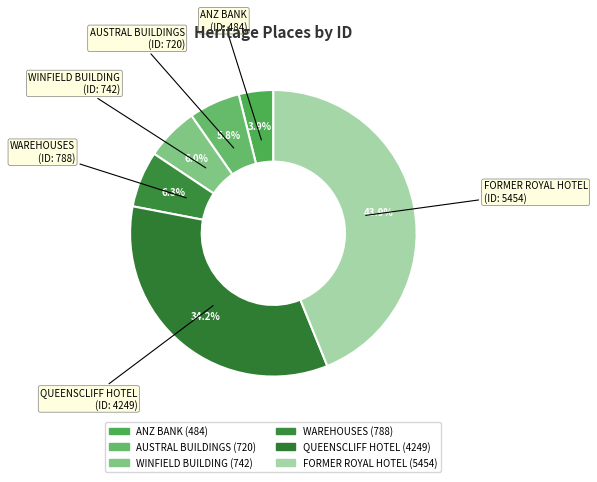

Is the sum of AUSTRAL BUILDINGS and WAREHOUSES greater than half?

No